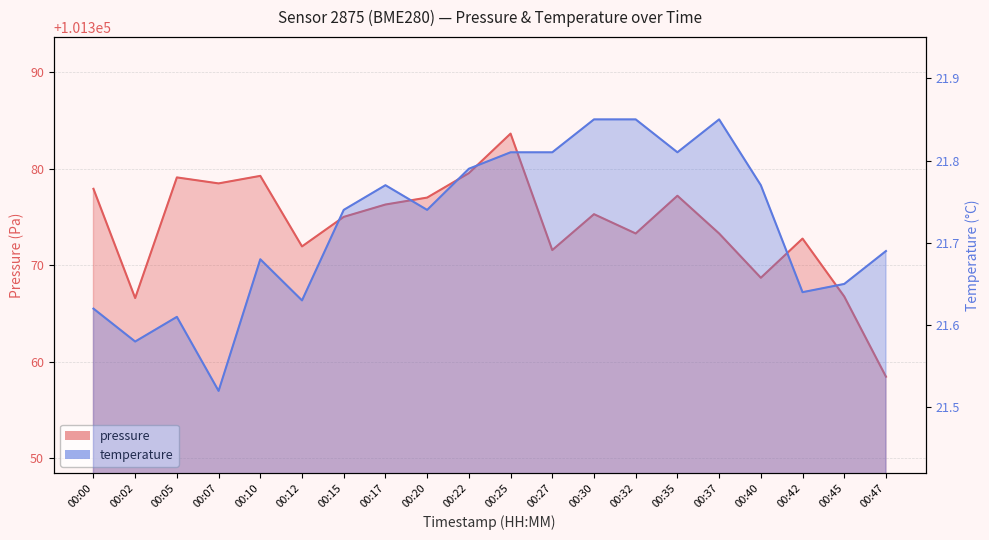

Which series changed the most between 00:02 and 00:37?

pressure